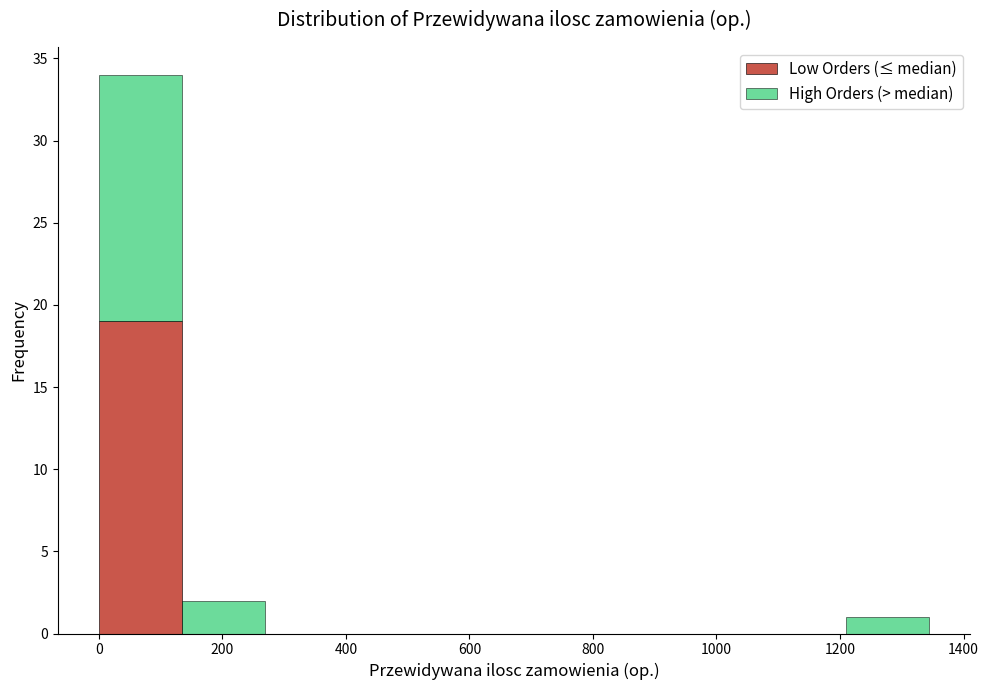

Reading left to right, transcribe this chart: for each stacked bar, give the range it covers on the x-axis and its total height. Neither the bar edges nor the heights are printed on the chart, so give them approximately, as read against the axes.

0 to 140: 34
140 to 260: 2
260 to 400: 0
400 to 540: 0
540 to 680: 0
680 to 800: 0
800 to 940: 0
940 to 1080: 0
1080 to 1200: 0
1200 to 1340: 1